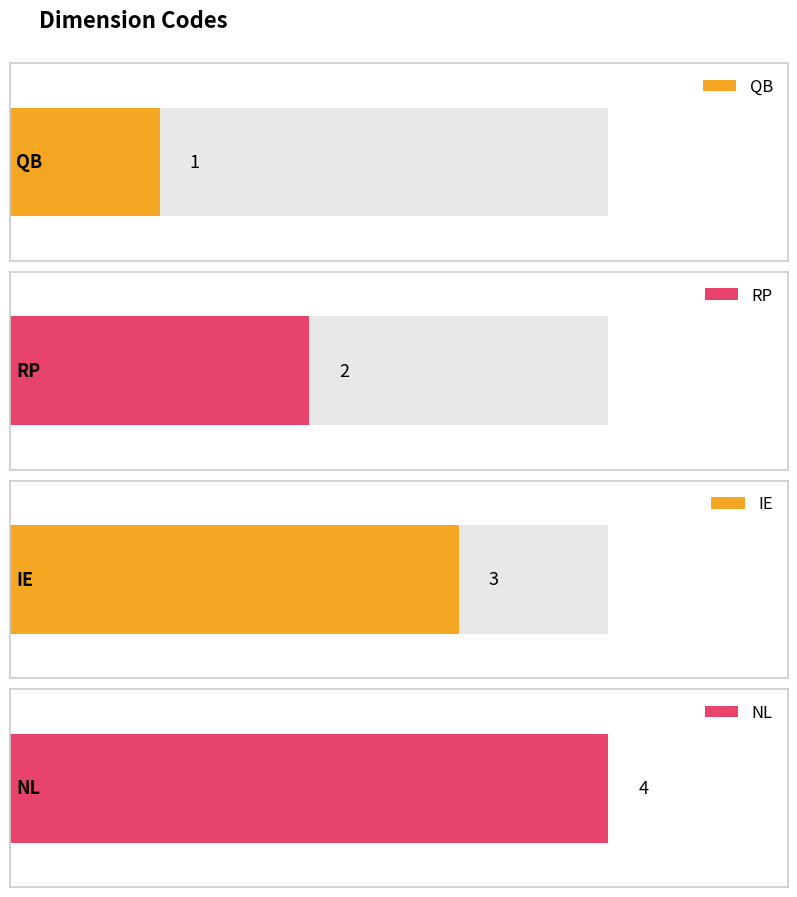

True or false: the data shows 1 at QB.

True